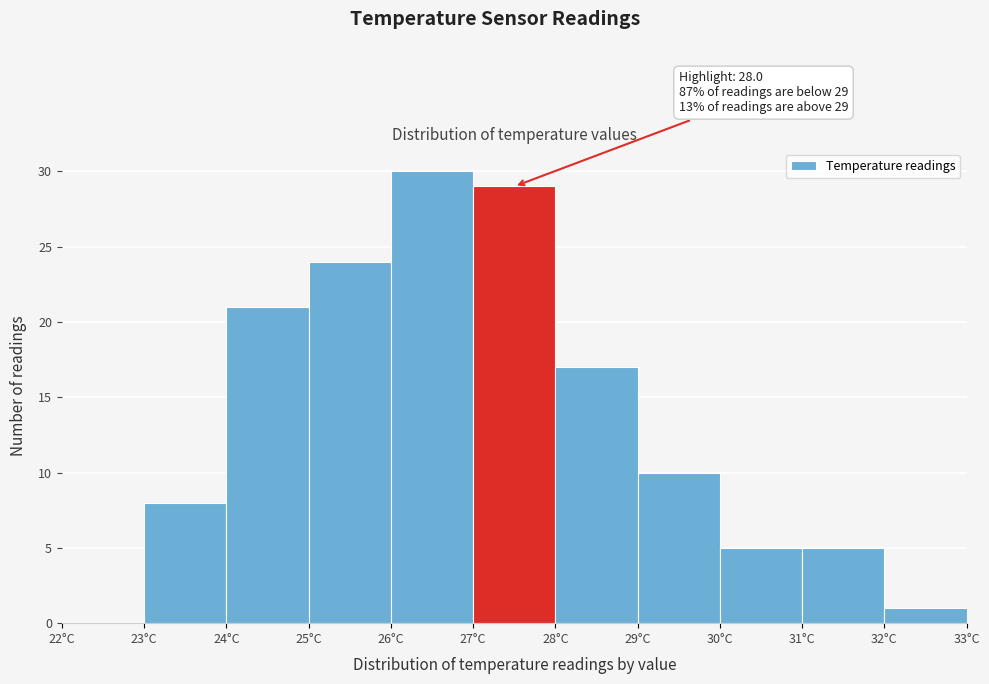

Which range on the x-axis has the tallest bar?

26 to 27